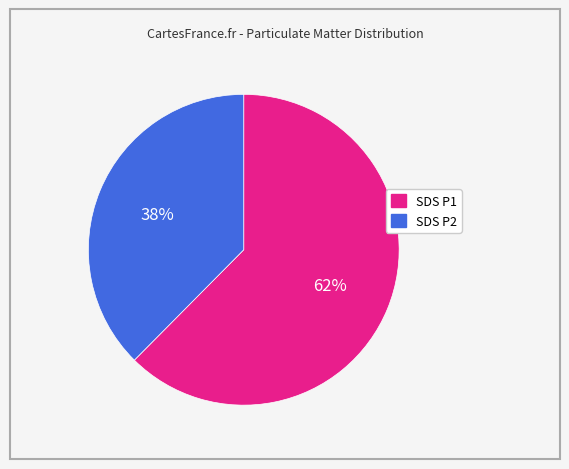

Count the number of slices in the pie.

2